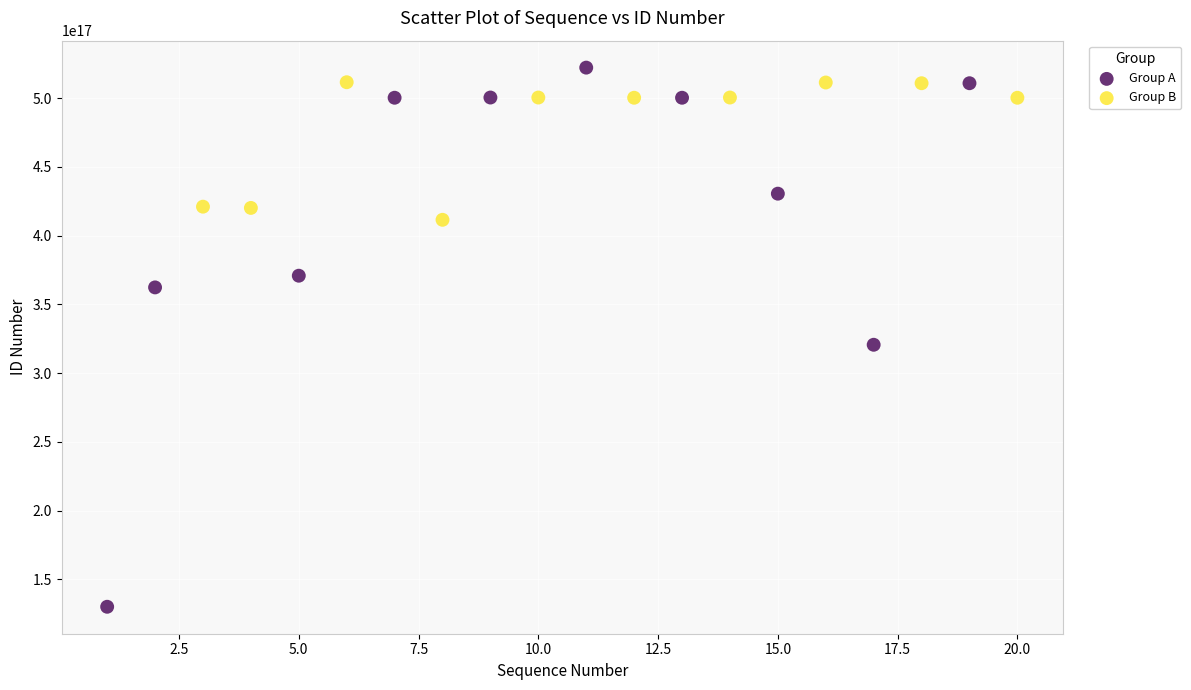

Which series contains the lowest Y value?

Group A